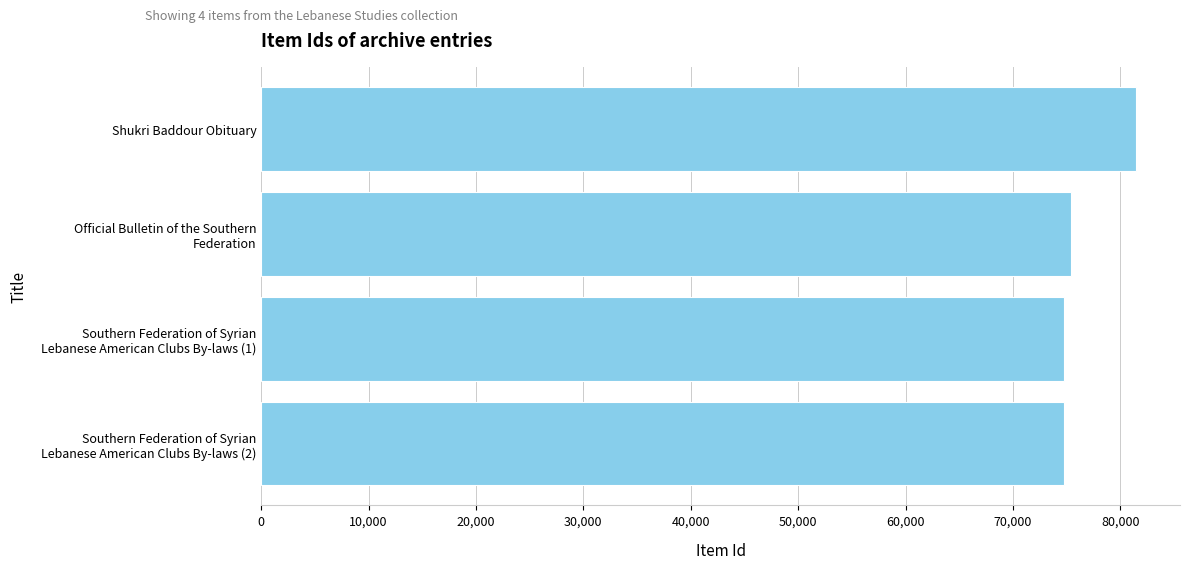

At which category does the chart reach its peak across all series?

Shukri Baddour Obituary